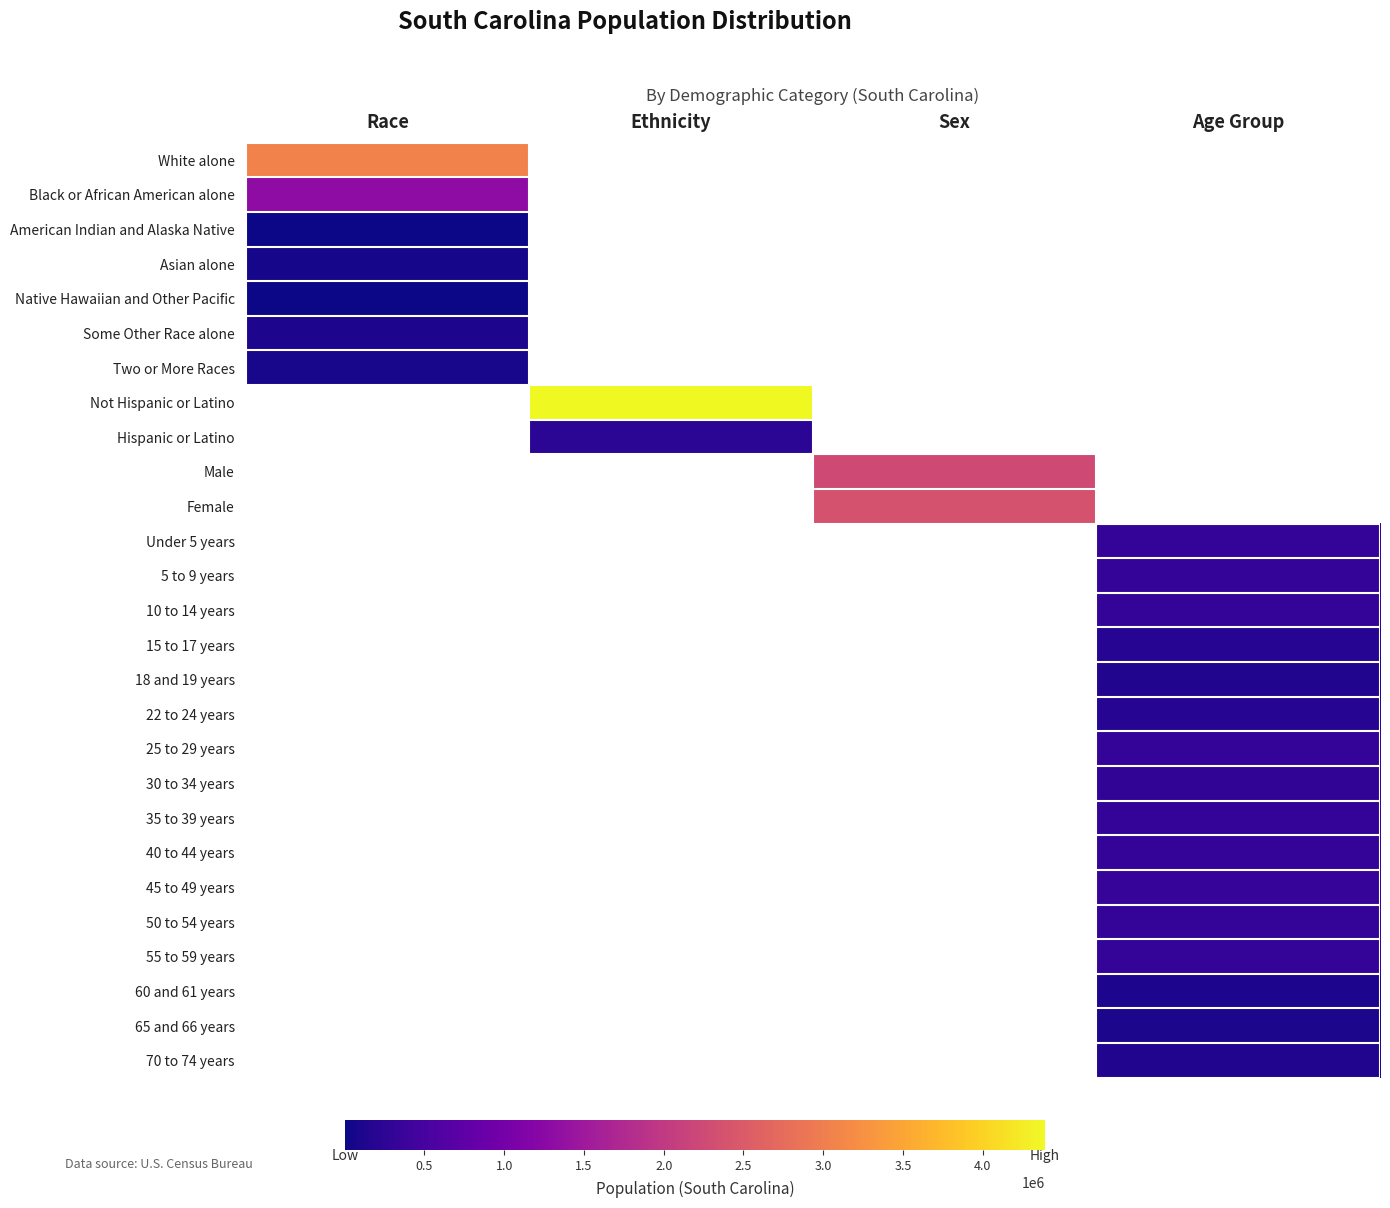

Which label corresponds to the smallest value in the chart?

Race